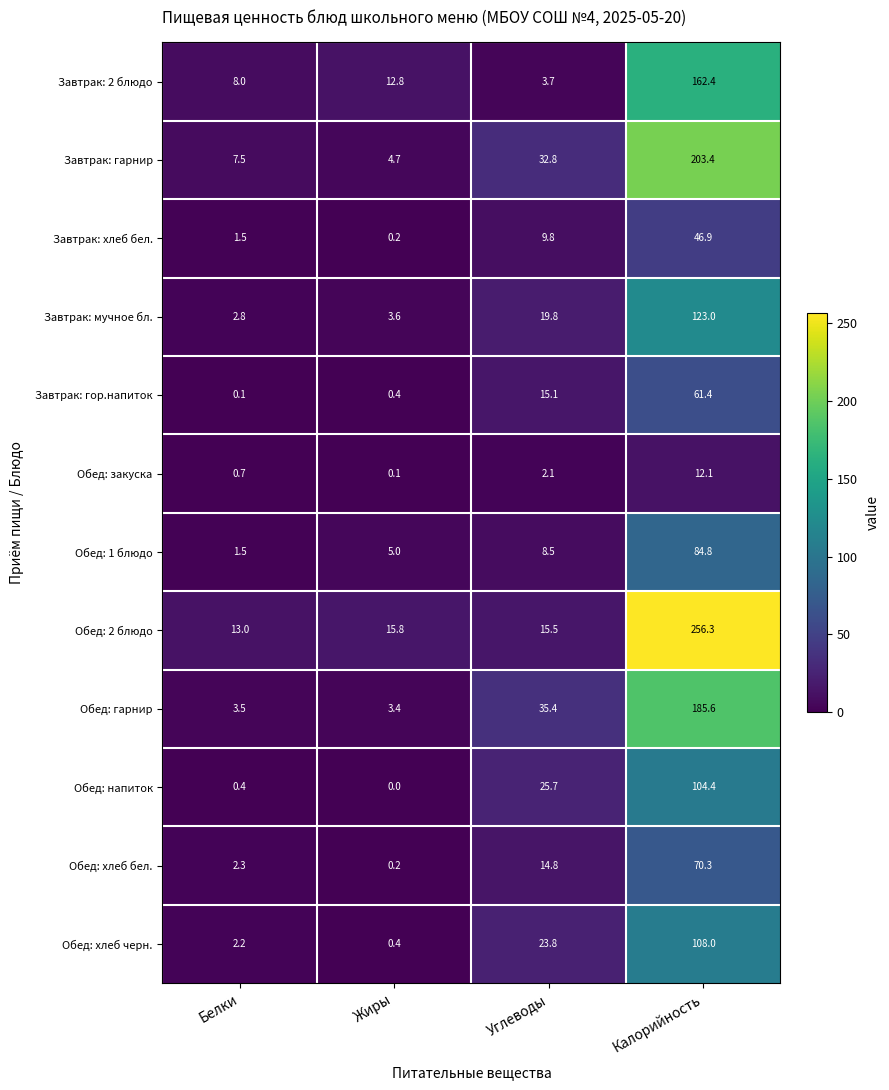

What is the sum of all Обед: хлеб черн. values?

134.4